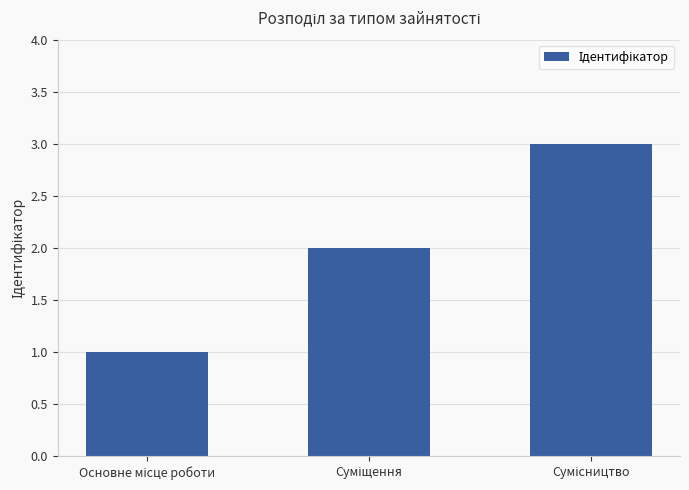

What is the maximum value shown in the chart?

3